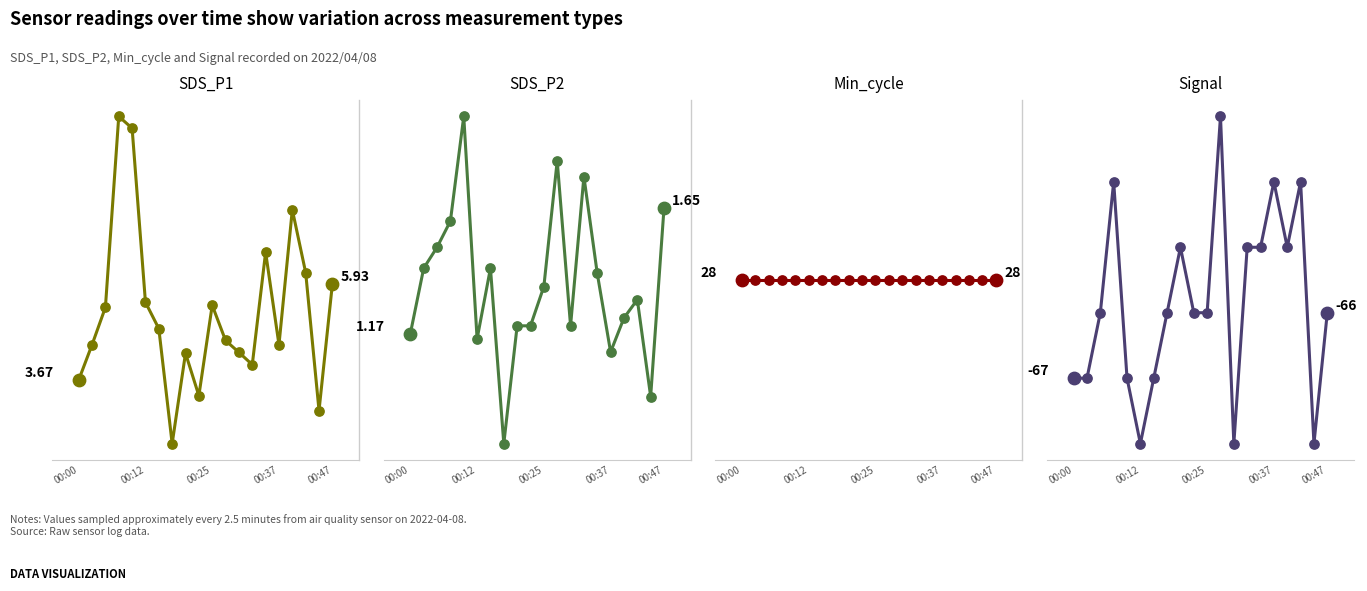

What is the total value across all series at 18?

-36.1